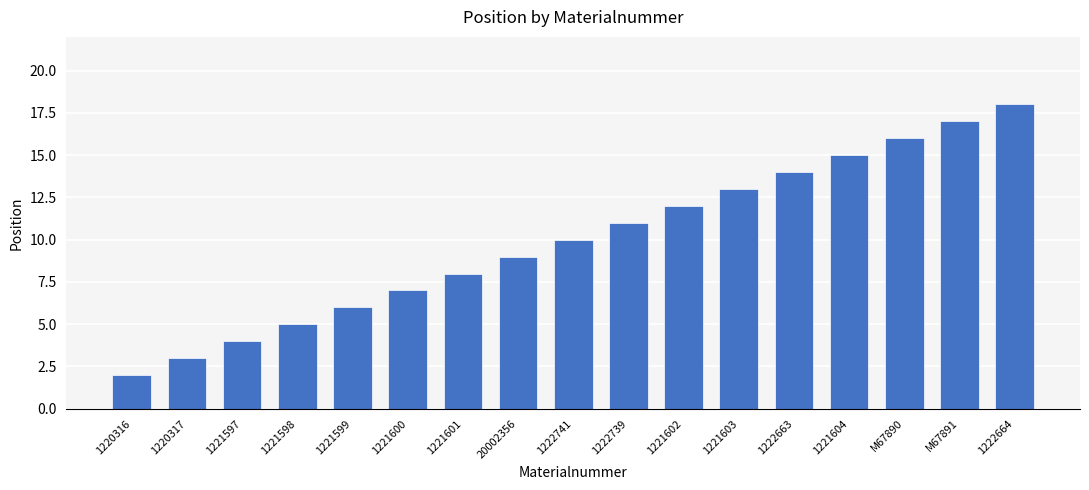

What is the value of the 5th bar from the left?

6